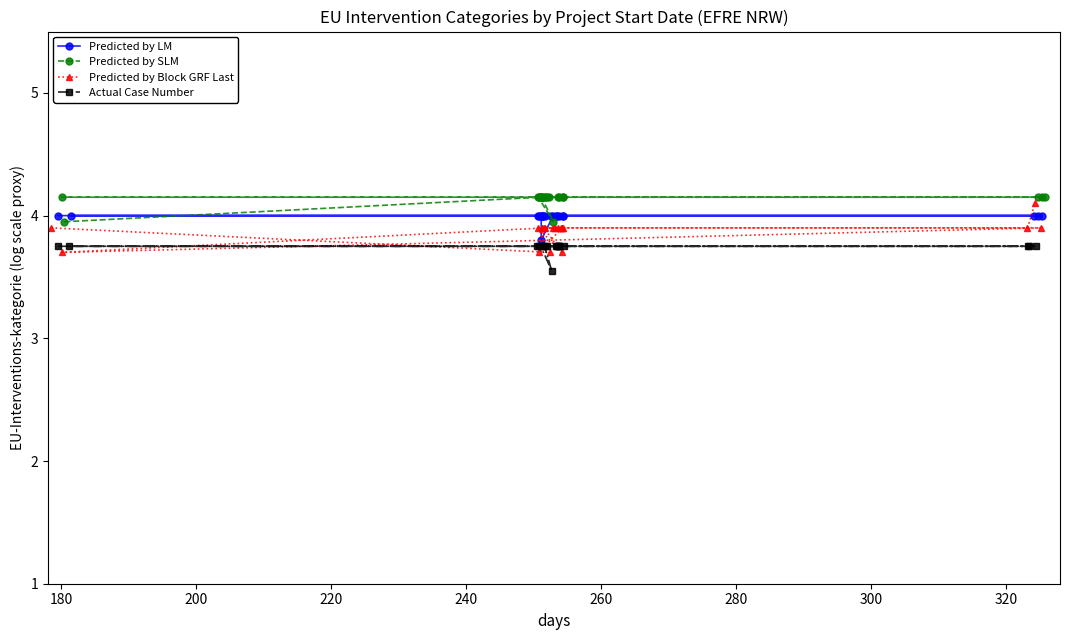

In Predicted by Block GRF Last, how many points are lower than both neighbors (excluding endpoints)?

4